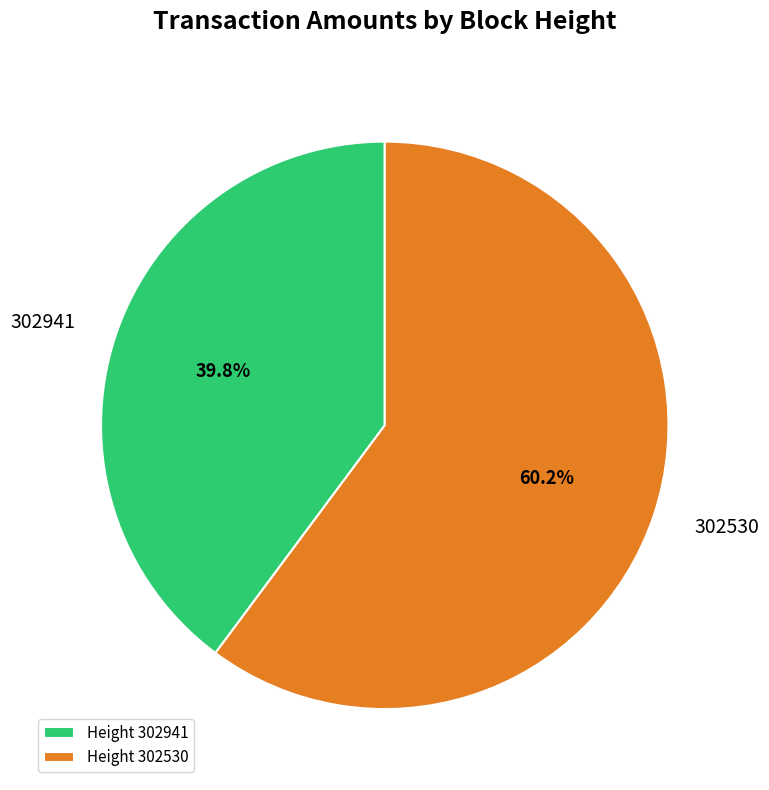

Do 302941 and 302530 together represent more than half of the pie?

Yes